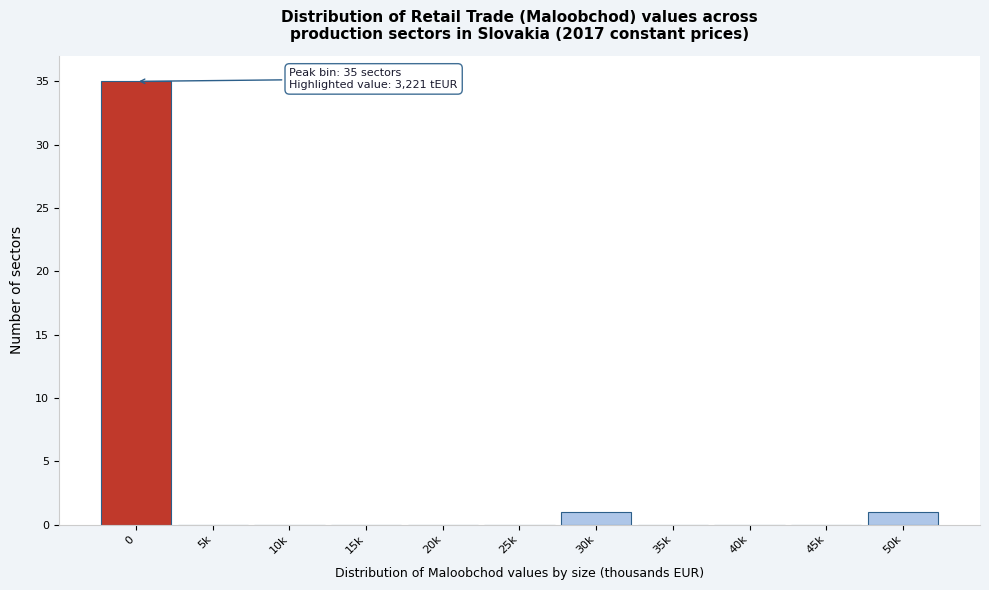

Reading left to right, transcribe all the data shown in this chart.

0=35	5k=0	10k=0	15k=0	20k=0	25k=0	30k=1	35k=0	40k=0	45k=0	50k=1